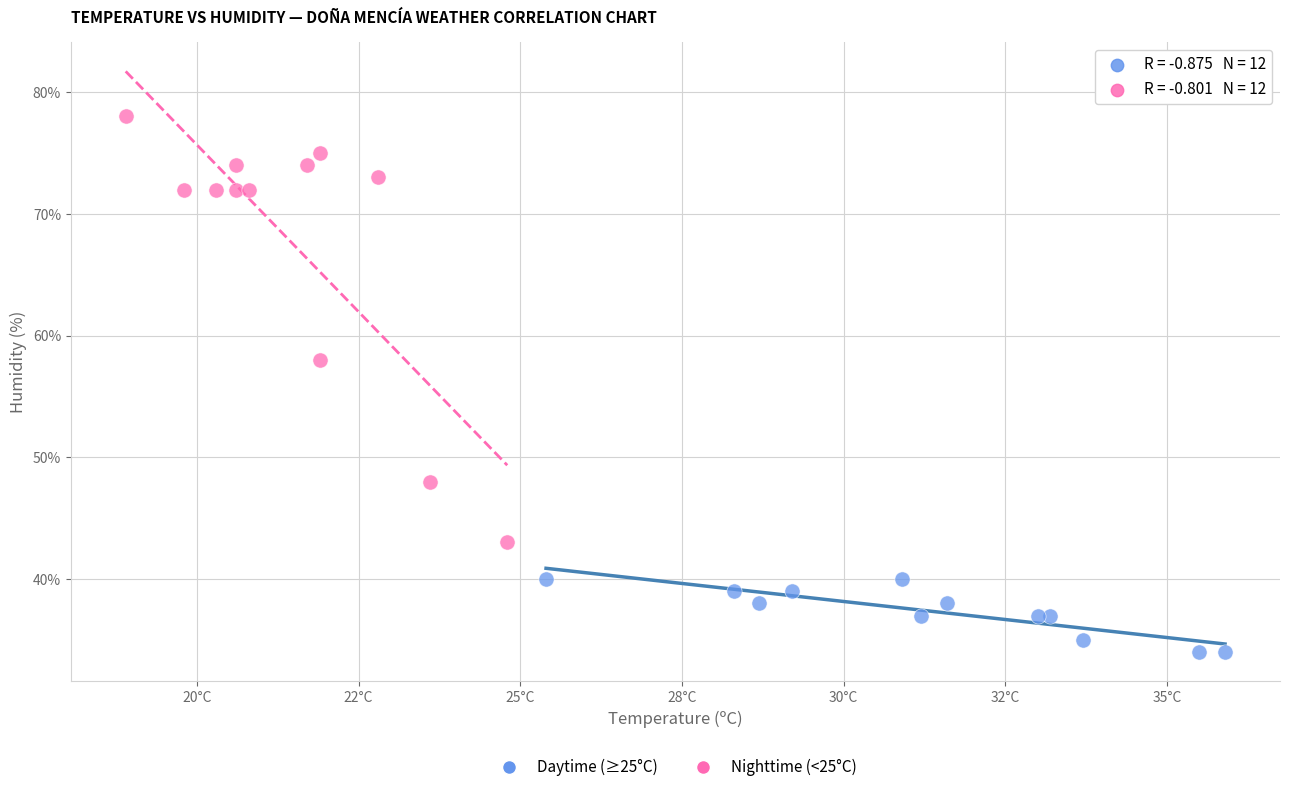

Which series reaches the minimum Y coordinate?

Daytime (≥25°C)